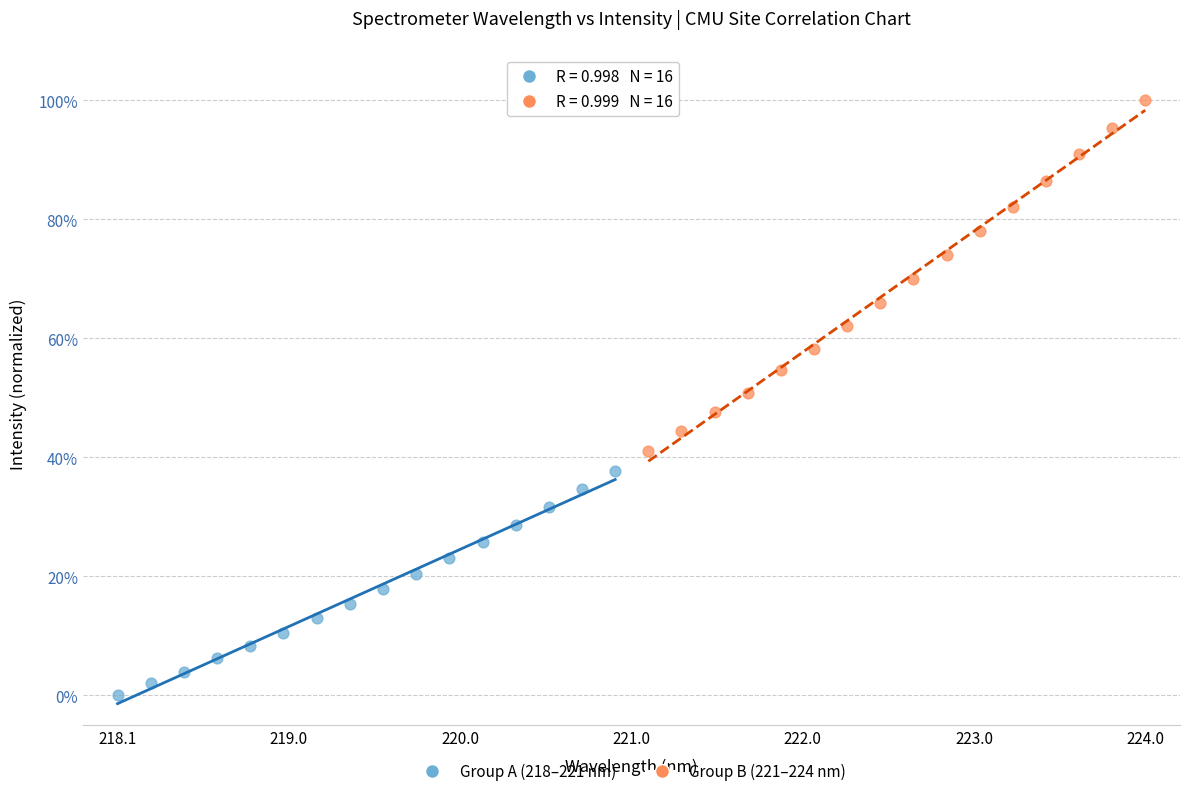

Which series has the widest spread of Y values?

Group B (221–224 nm)